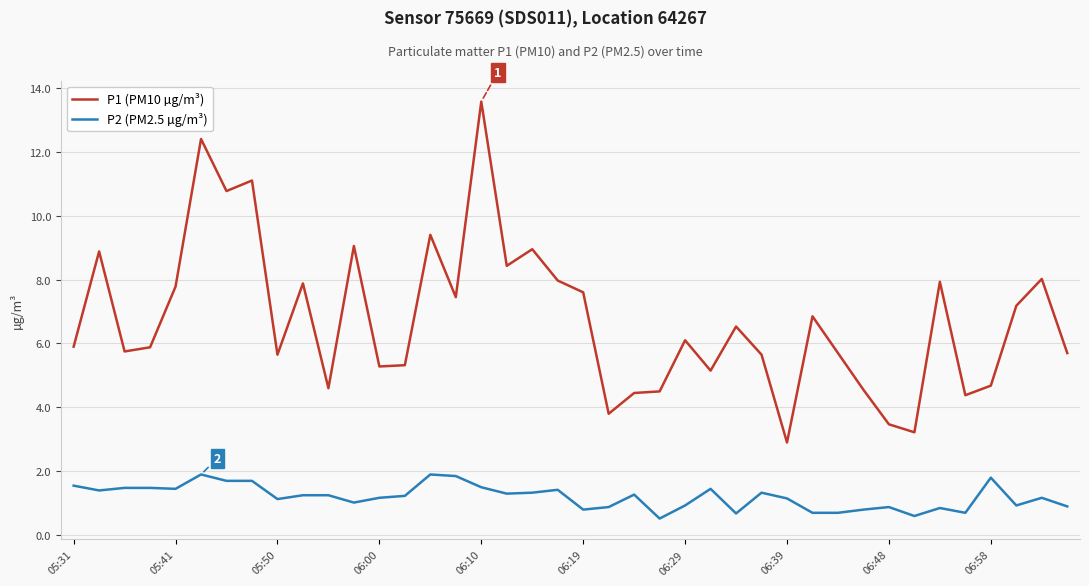

What is the difference between the second highest and minimum values in the P2 (PM2.5 µg/m³) series?

1.4